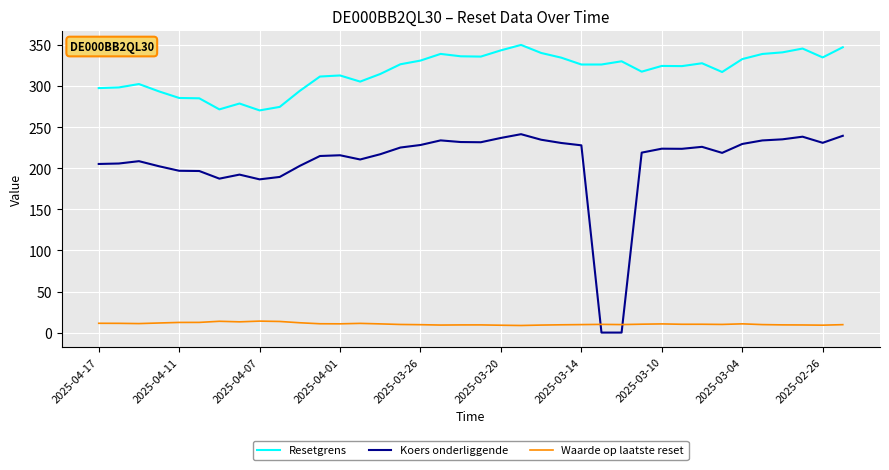

What is the lowest value of the Resetgrens series?

270.5